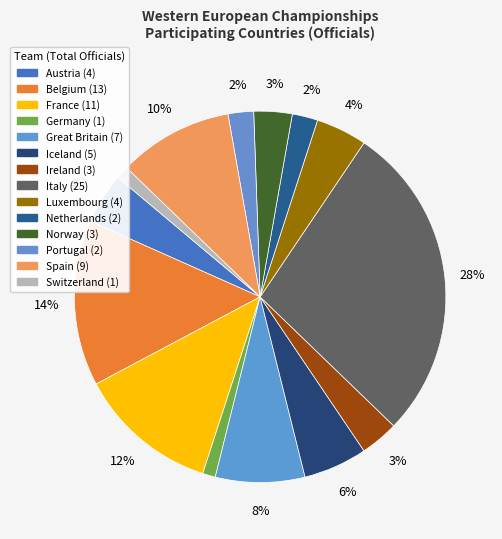

To the nearest percent, what portion does Portugal represent?

2%